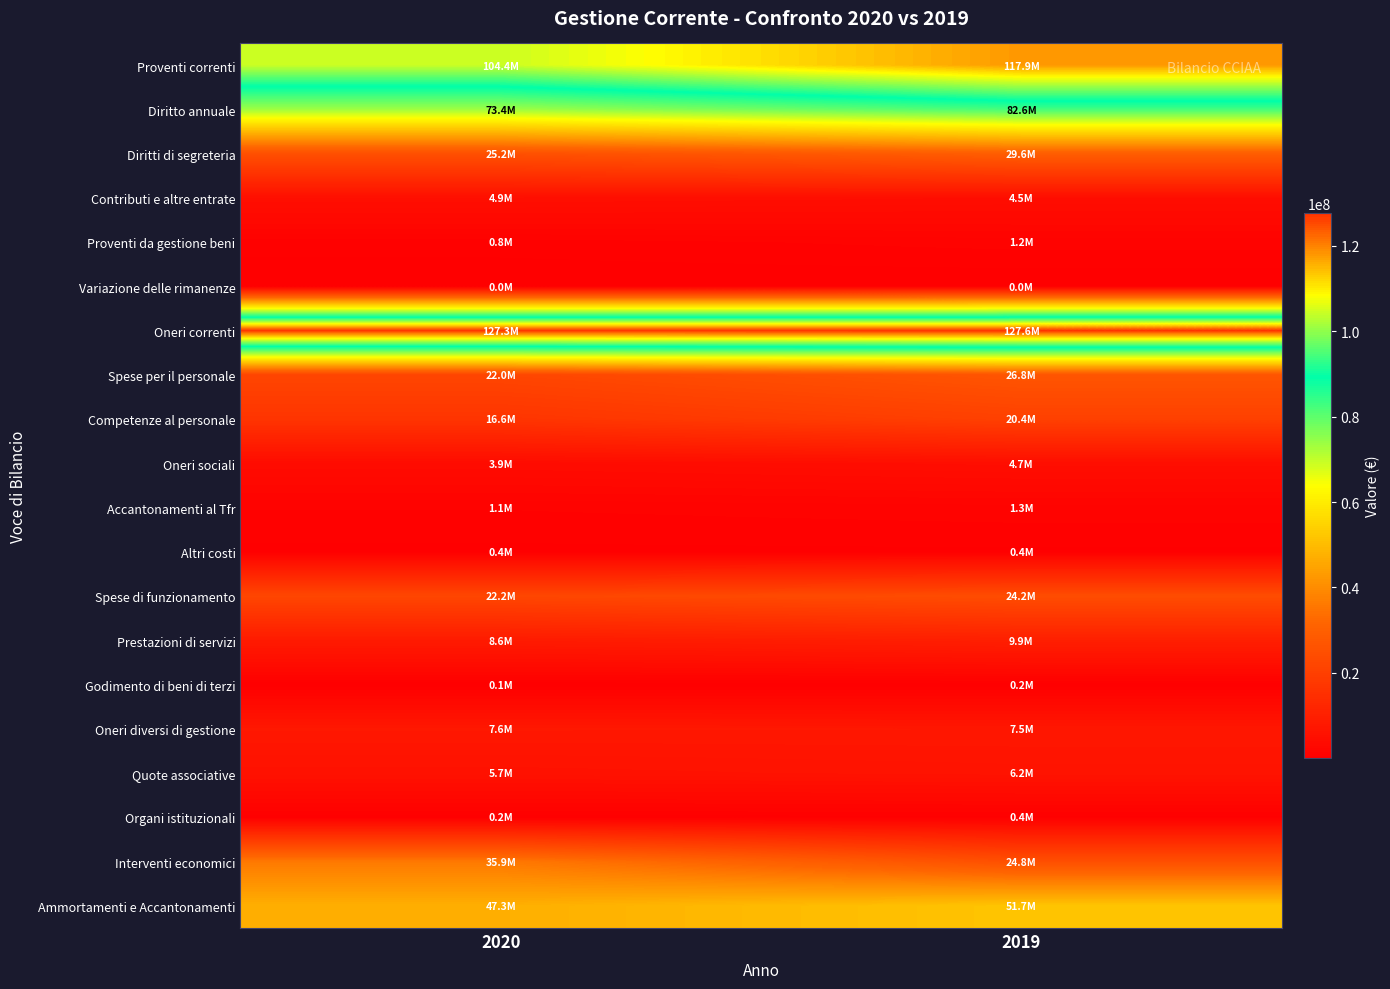

Reading left to right, what are all the values shown in this chart?

Proventi correnti: 2020=104375500	2019=117928115
Diritto annuale: 2020=73430450	2019=82624424
Diritti di segreteria: 2020=25193596	2019=29553033
Contributi e altre entrate: 2020=4945969	2019=4485957
Proventi da gestione beni: 2020=786752	2019=1226195
Variazione delle rimanenze: 2020=18733	2019=38506
Oneri correnti: 2020=127332464	2019=127612084
Spese per il personale: 2020=21969023	2019=26823357
Competenze al personale: 2020=16629474	2019=20376521
Oneri sociali: 2020=3903151	2019=4687864
Accantonamenti al Tfr: 2020=1050521	2019=1325567
Altri costi: 2020=385877	2019=433405
Spese di funzionamento: 2020=22203341	2019=24200968
Prestazioni di servizi: 2020=8553564	2019=9921766
Godimento di beni di terzi: 2020=136963	2019=160877
Oneri diversi di gestione: 2020=7572739	2019=7508545
Quote associative: 2020=5737253	2019=6244251
Organi istituzionali: 2020=202822	2019=365529
Interventi economici: 2020=35888991	2019=24847531
Ammortamenti e Accantonamenti: 2020=47271109	2019=51740228